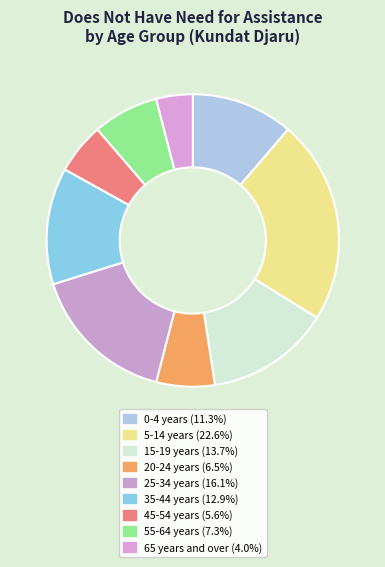

Count the number of slices in the pie.

9